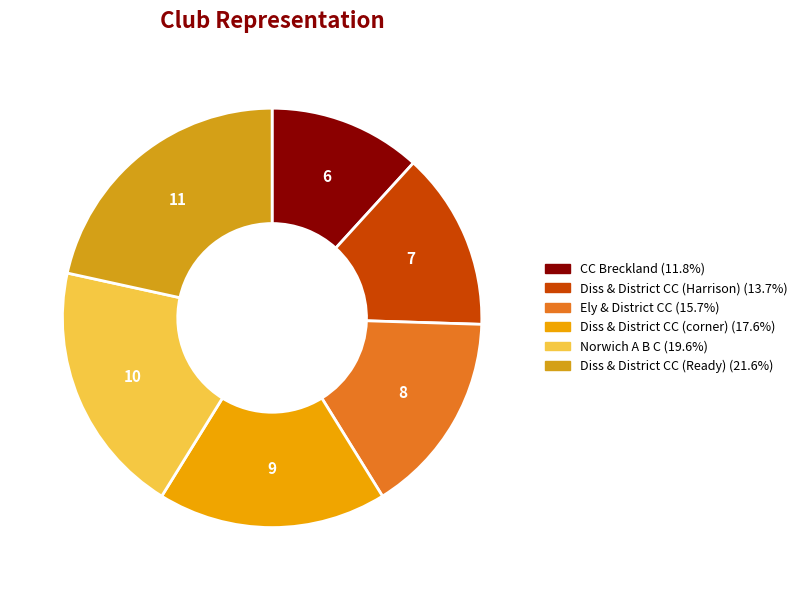

Count the number of slices in the pie.

6